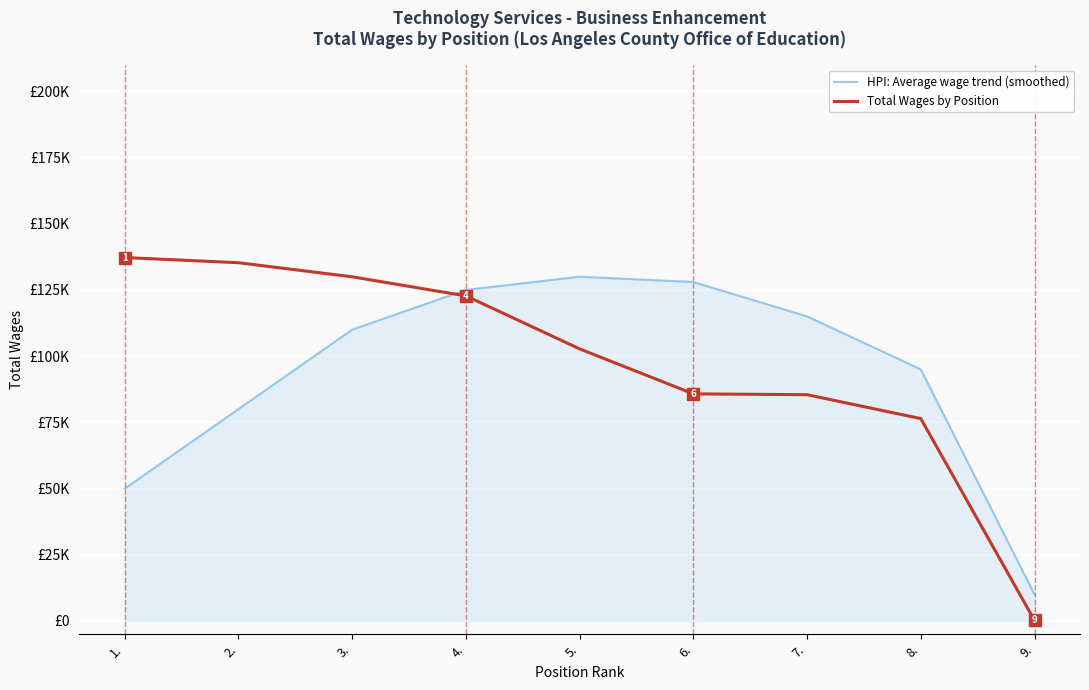

Between 3. and 9., which is larger?

3.